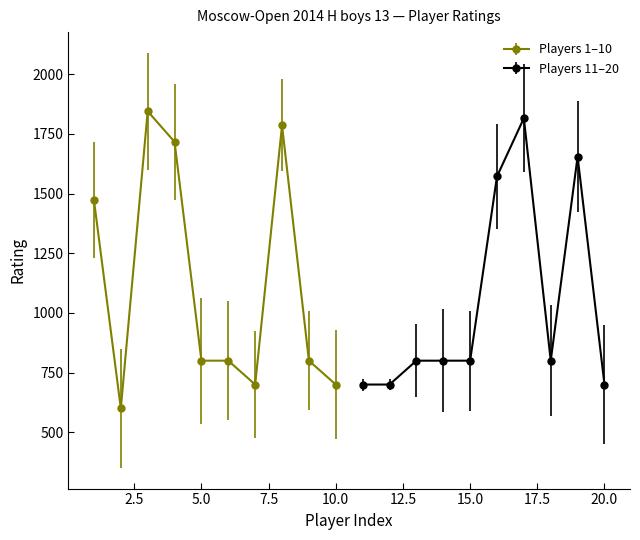

True or false: Players 1–10 has more than 0 interior local peaks.

True